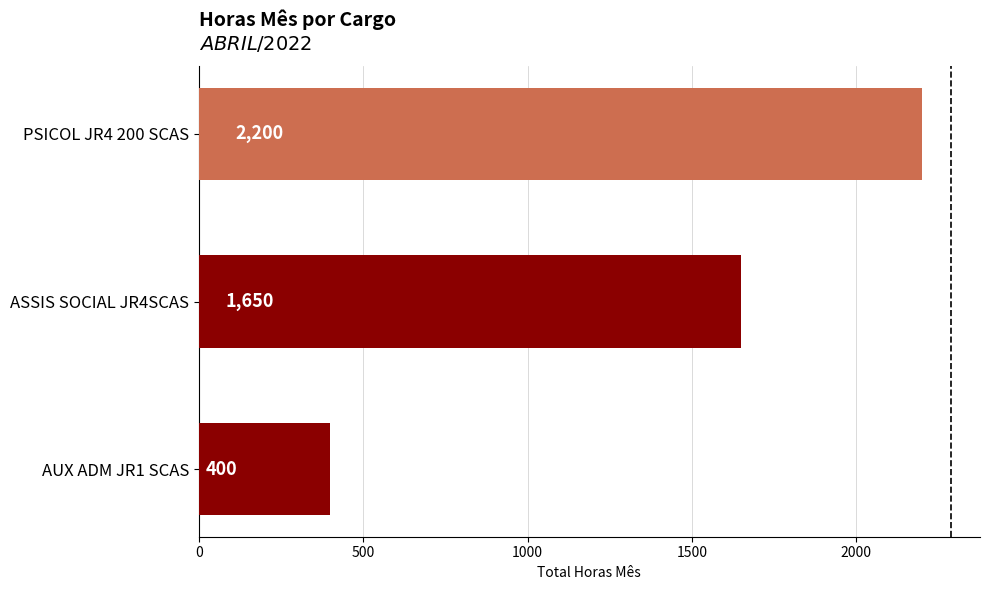

The value at AUX ADM JR1 SCAS is 400. True or false?

True